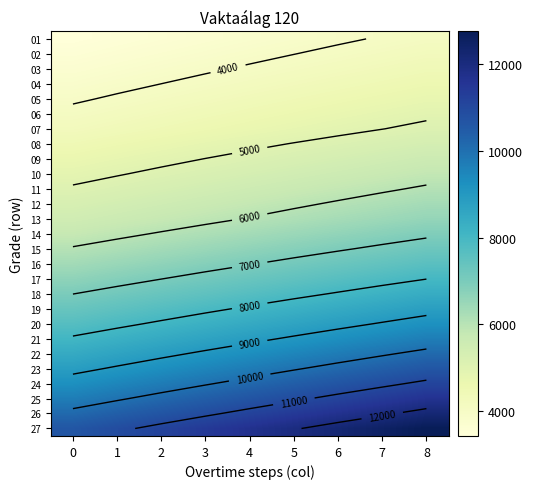

Count the number of data series in this chart.

27